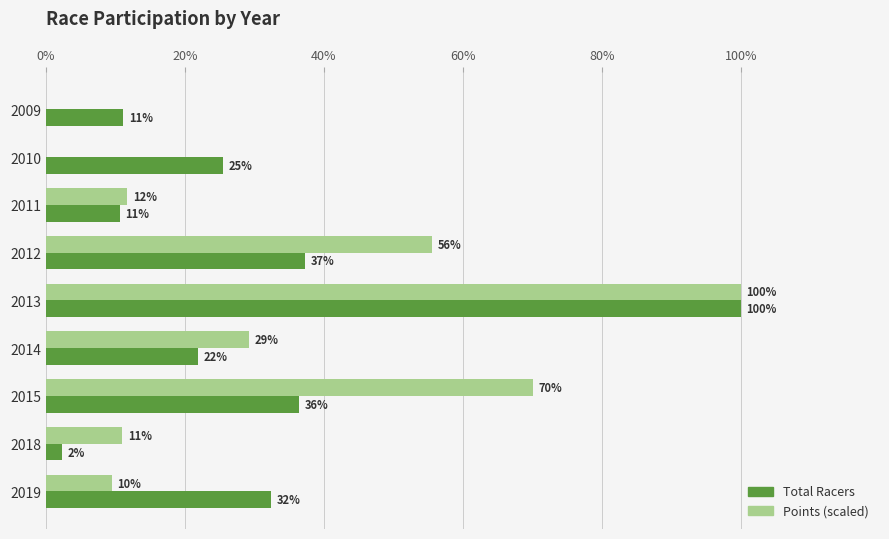

What are all the series names shown in the legend?

Total Racers, Points (scaled)